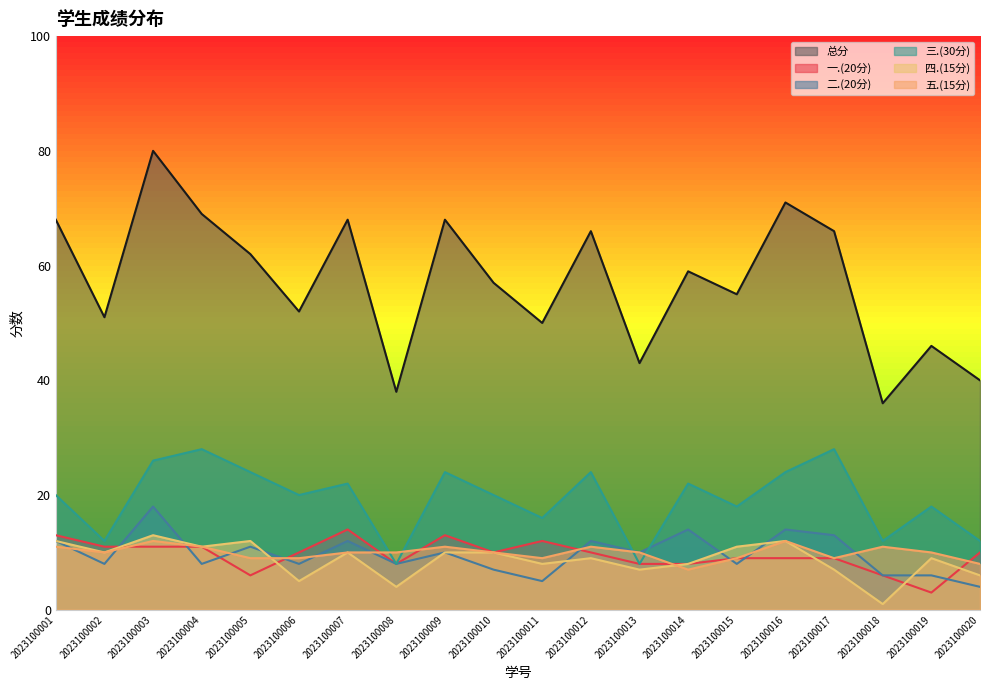

Which series has the largest range (max minus min)?

总分